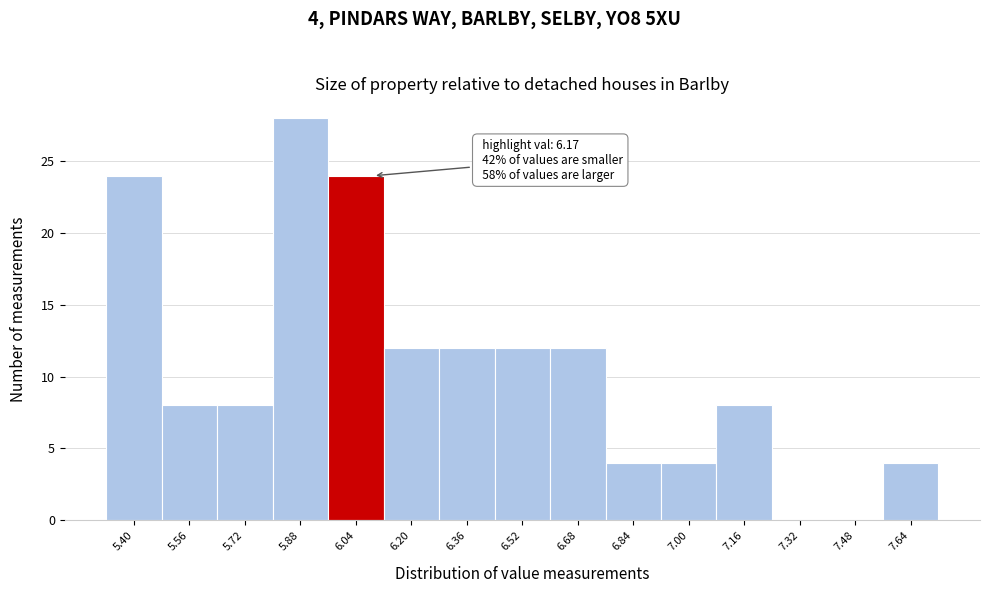

Reading left to right, transcribe all the data shown in this chart.

5.40=24	5.56=8	5.72=8	5.88=28	6.04=24	6.20=12	6.36=12	6.52=12	6.68=12	6.84=4	7.00=4	7.16=8	7.32=0	7.48=0	7.64=4